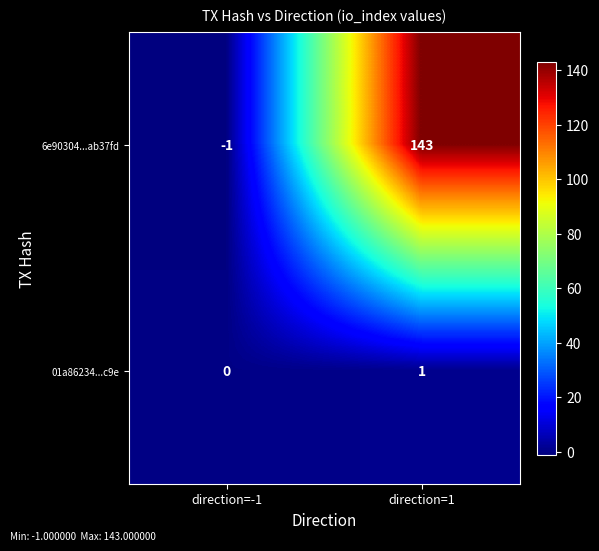

Which series has the largest total across all categories?

6e90304...ab37fd